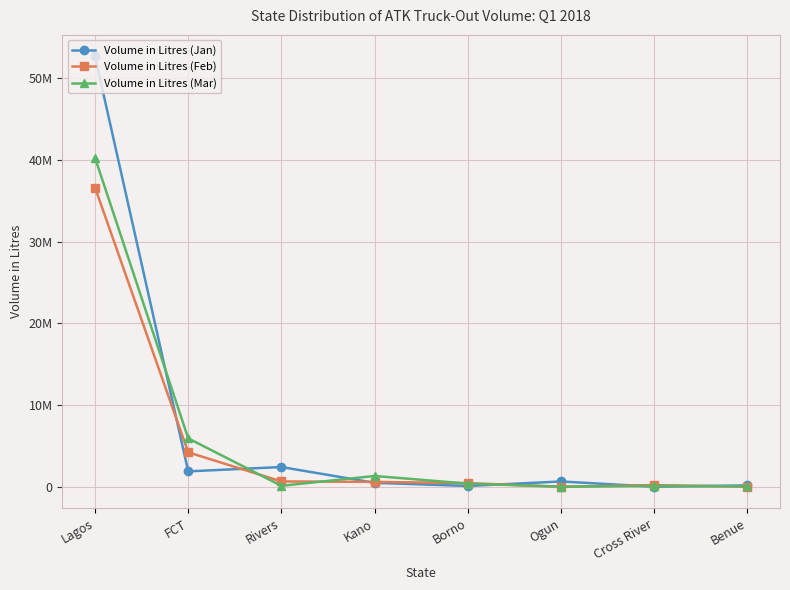

What is the total value across all series at Lagos?

129533046